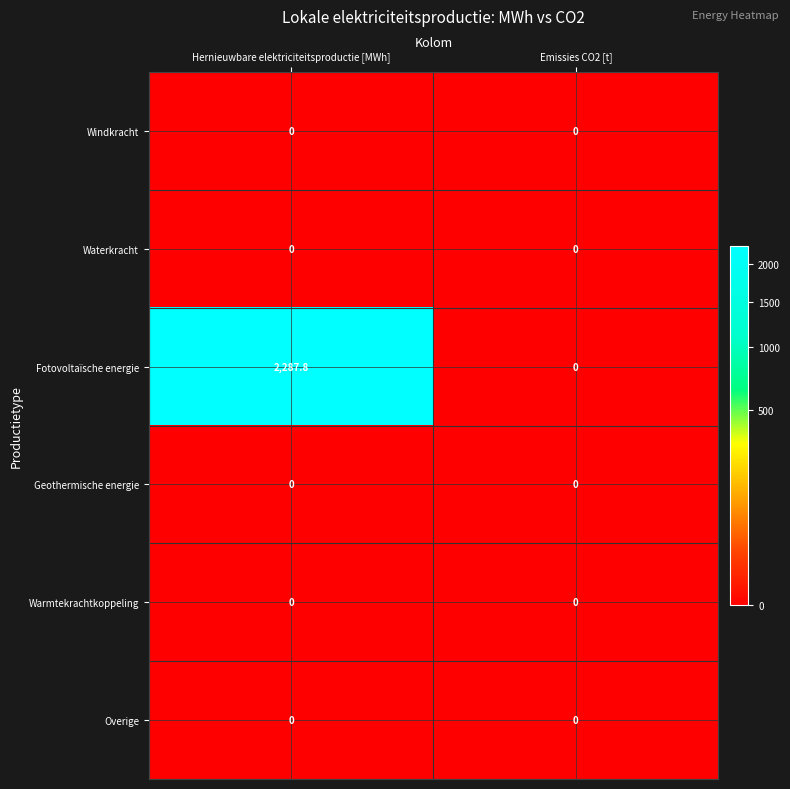

Which label corresponds to the largest value in the chart?

Hernieuwbare elektriciteitsproductie [MWh]